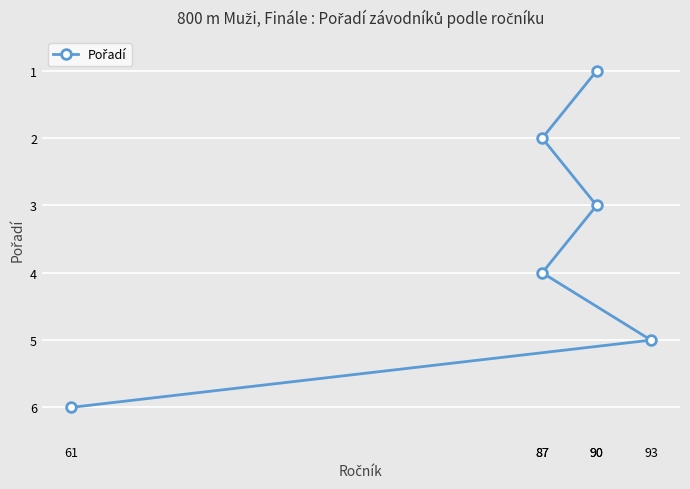

What is the ratio of the value at 87 to the value at 90?

1.3